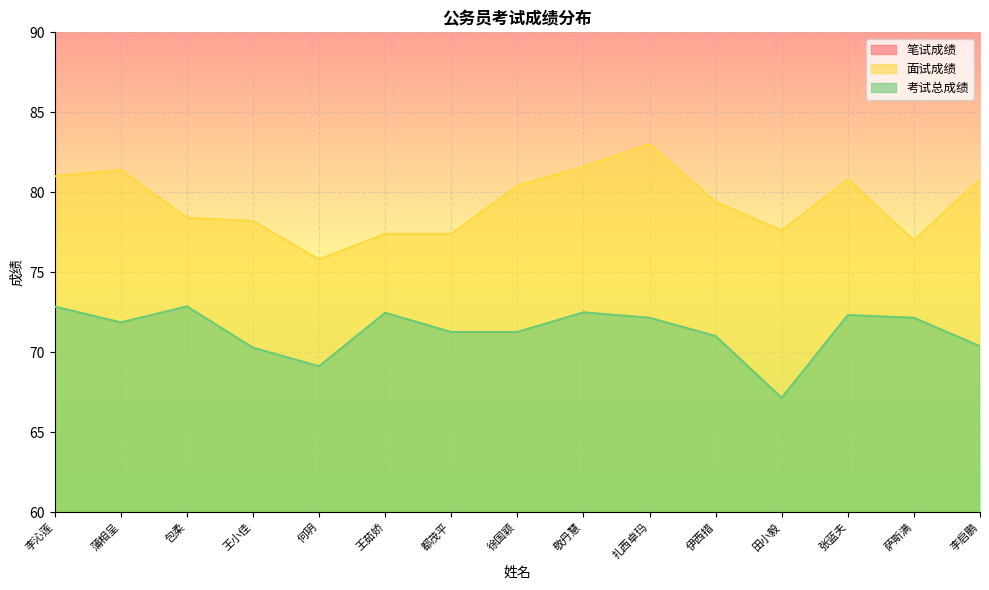

The 考试总成绩 series shows 72.3 at 张蓝夫. True or false?

True